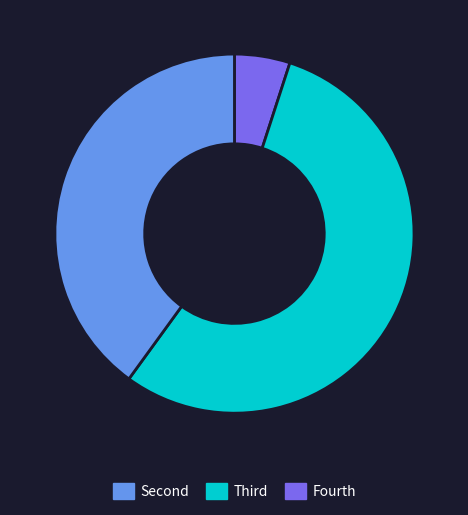

Is there a majority slice in this chart?

Yes